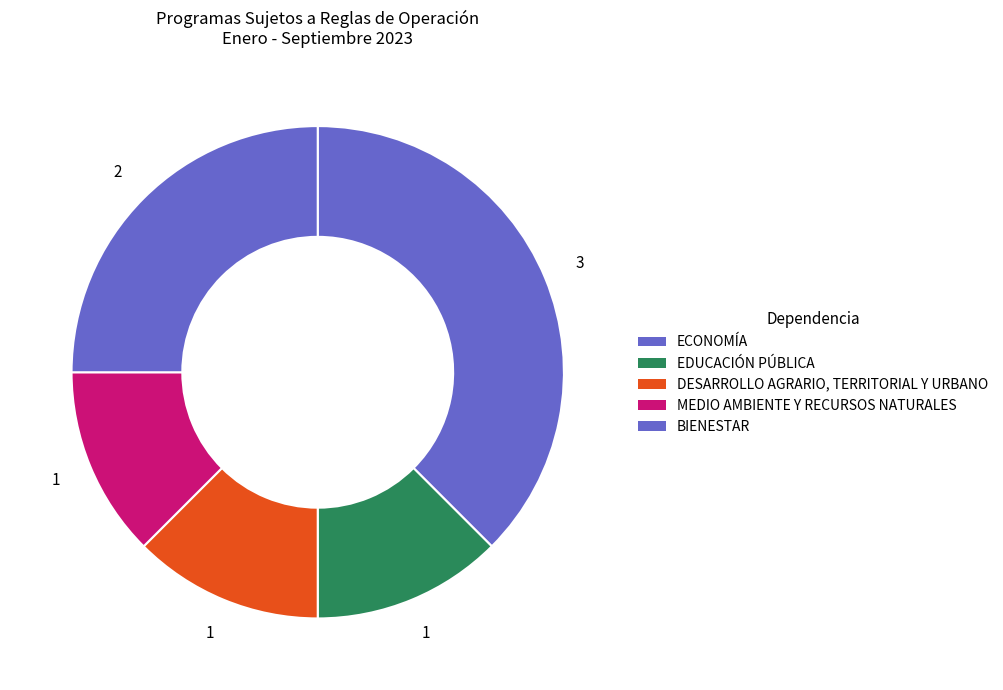

How many segments does this pie chart have?

5